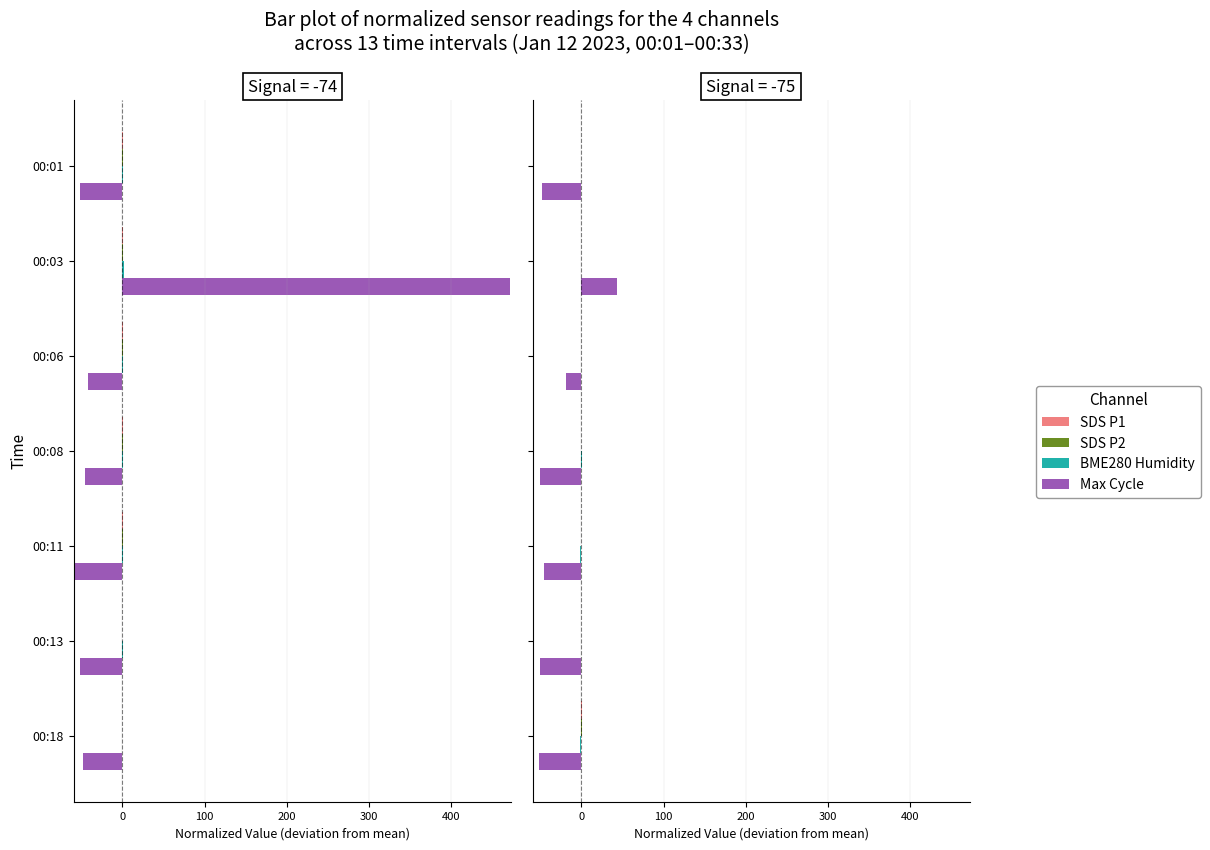

What are all the series names shown in the legend?

SDS P1, SDS P2, BME280 Humidity, Max Cycle